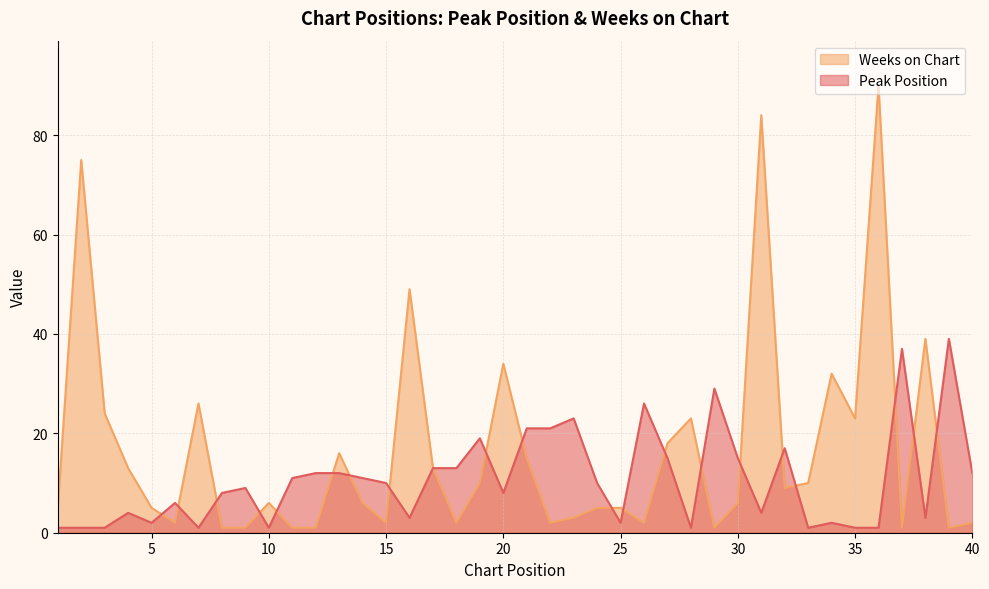

Where is Peak Position nearest to the value 20?

19